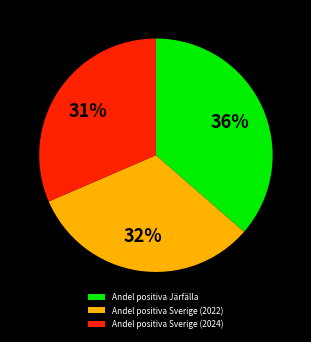

Do Andel positiva Sverige (2022) and Andel positiva Sverige (2024) together represent more than half of the pie?

Yes